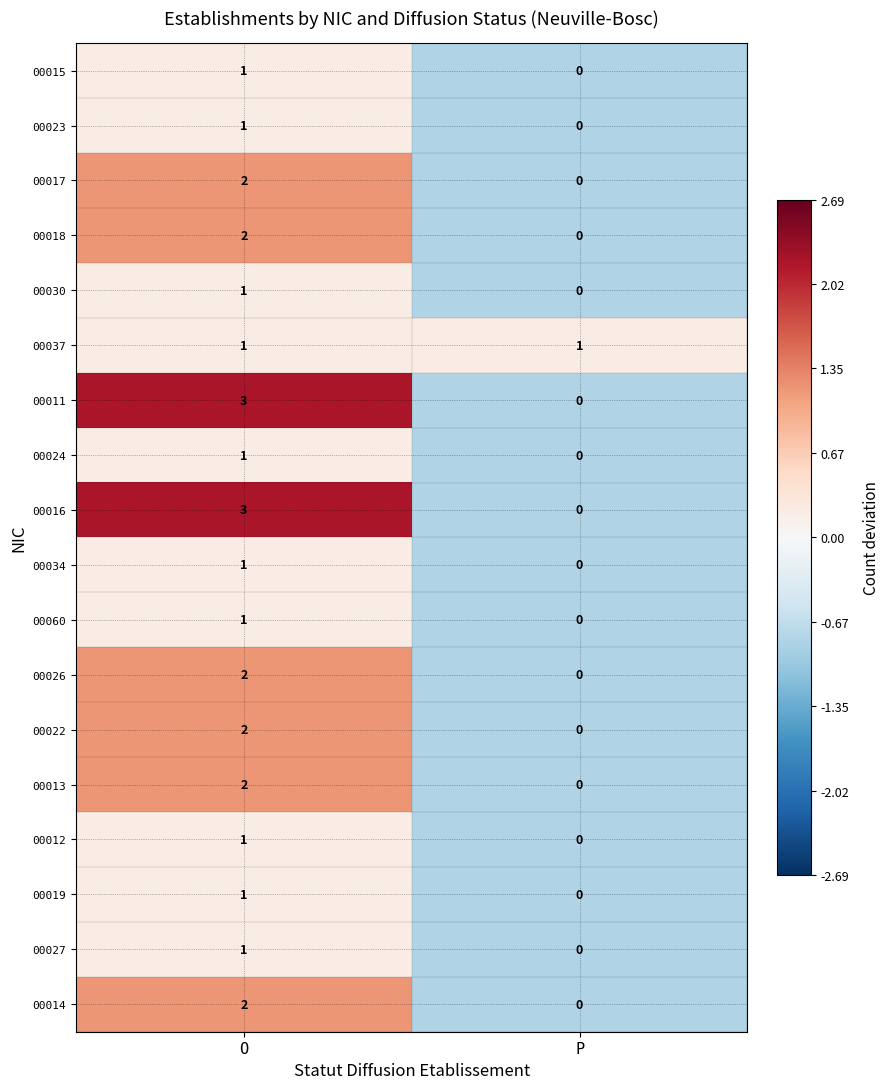

Rank the categories by 00034 value from highest to lowest.

O, P